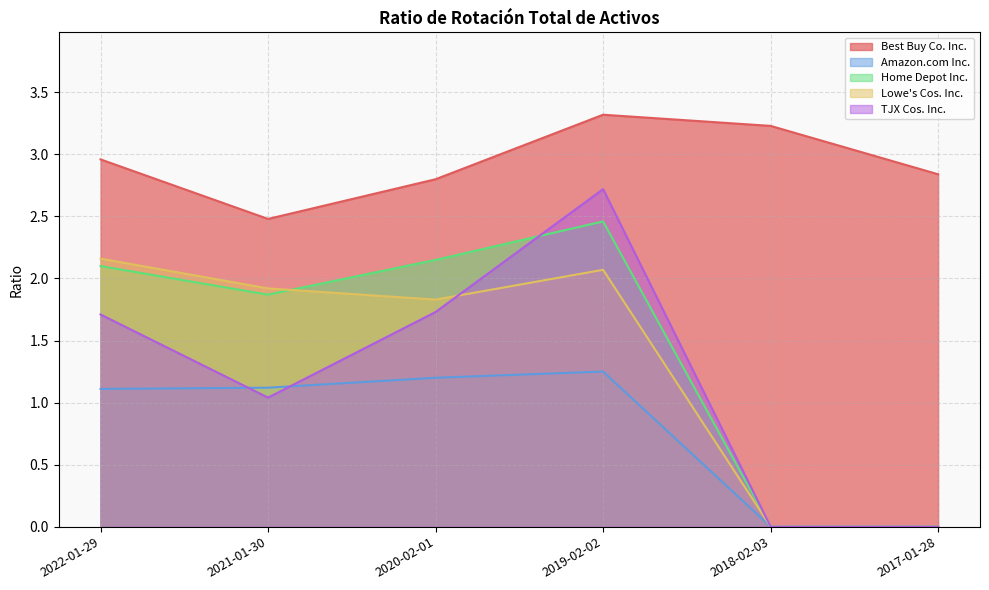

How many interior local peaks does the Amazon.com Inc. series have?

1